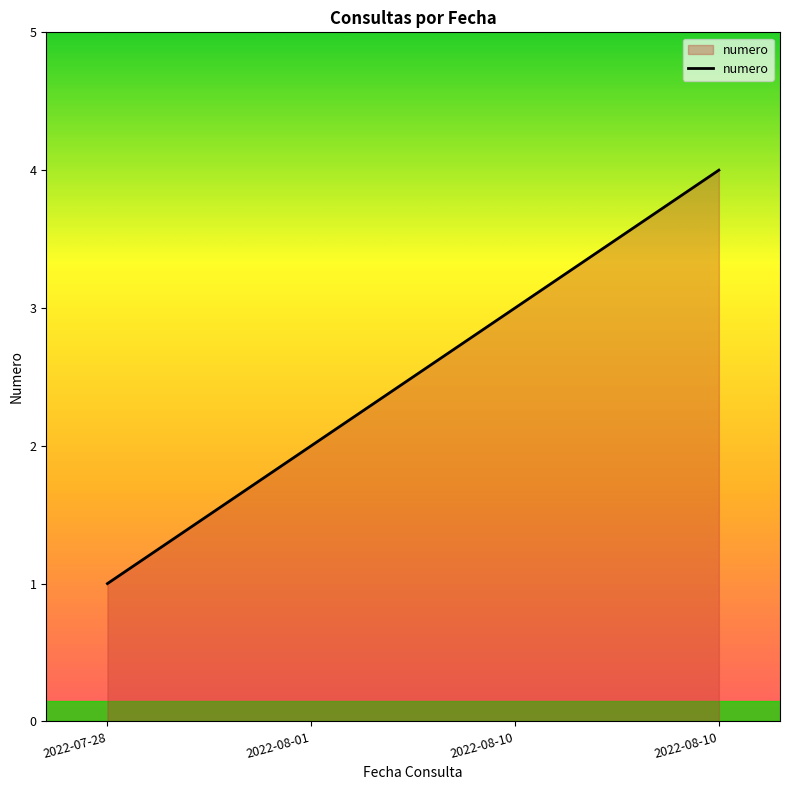

Is it true that the value at 2022-08-10 is 6?

False